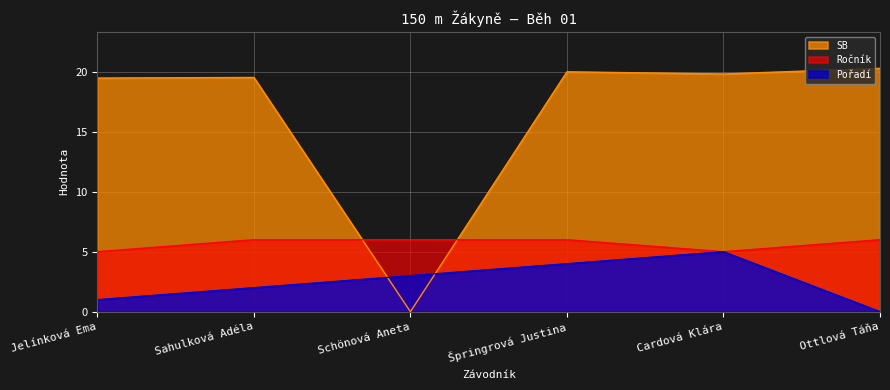

How many lines are shown in the chart?

3